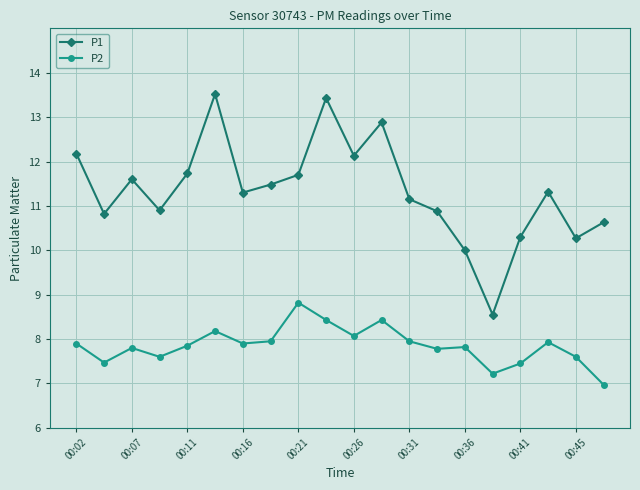

Rank the series by their maximum value, from highest to lowest.

P1, P2